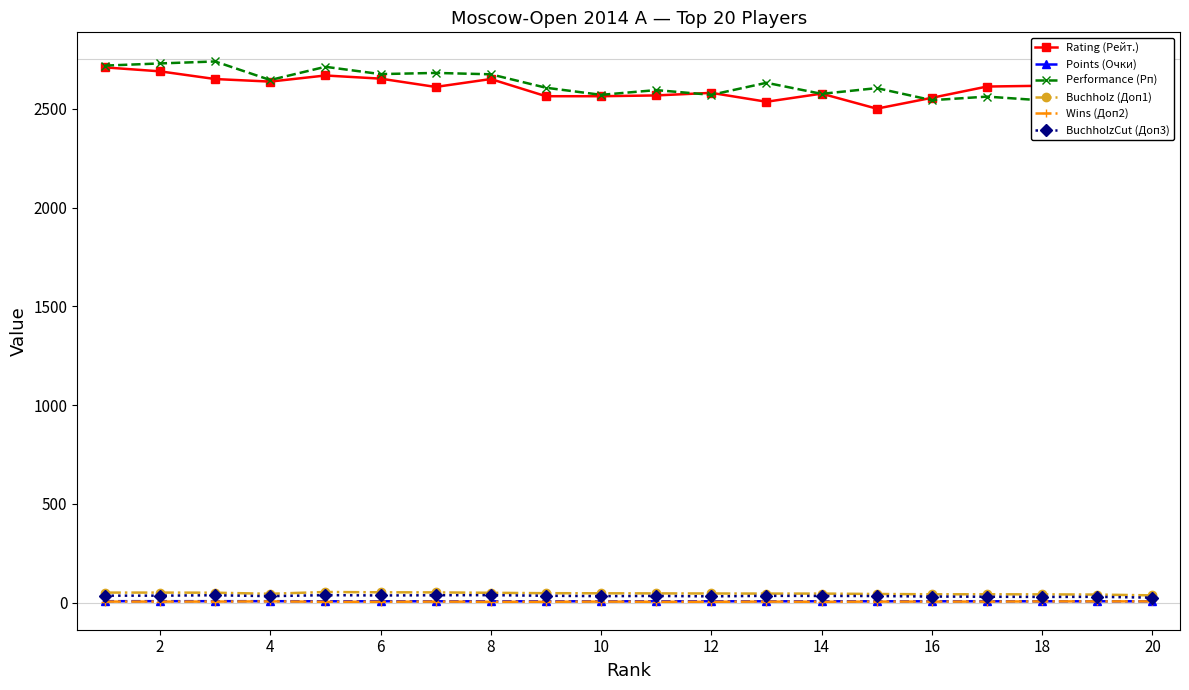

True or false: Rating (Рейт.) and Buchholz (Доп1) cross at least once.

False